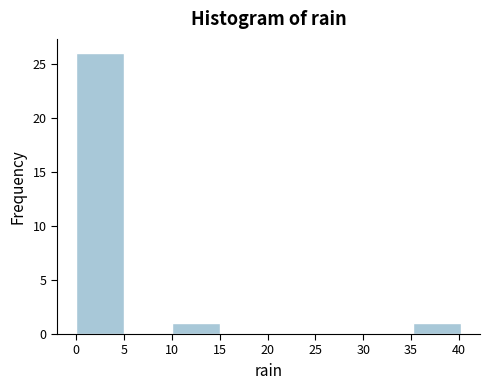

Reading left to right, transcribe this chart: for each bar, give the range it covers on the x-axis and its height. Neither the bar edges nor the heights are printed on the chart, so give them approximately, as read against the axes.

0 to 5: 26
5 to 10: 0
10 to 15: 1
15 to 20: 0
20 to 25: 0
25 to 30: 0
30 to 35: 0
35 to 40: 1